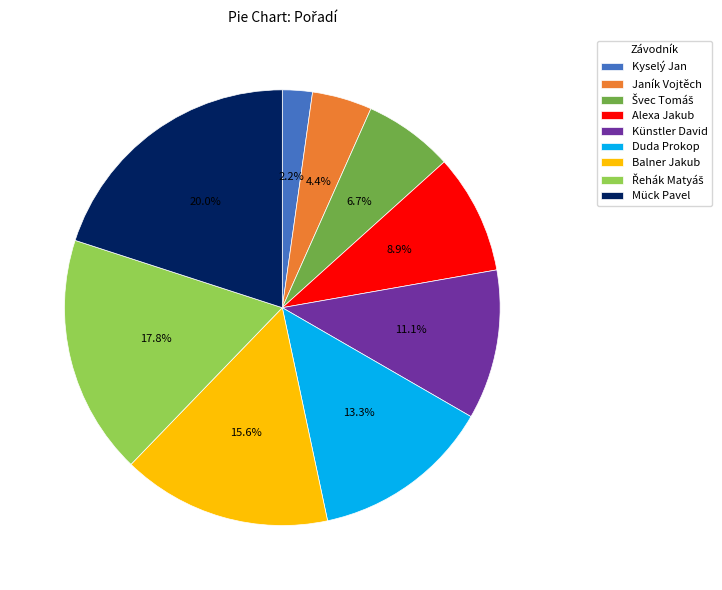

Is there any slice that represents more than half of the pie?

No